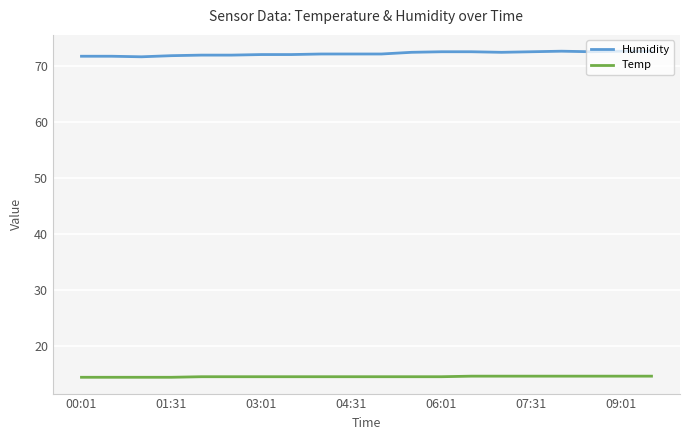

How many Temp values are between 14 and 15?

20